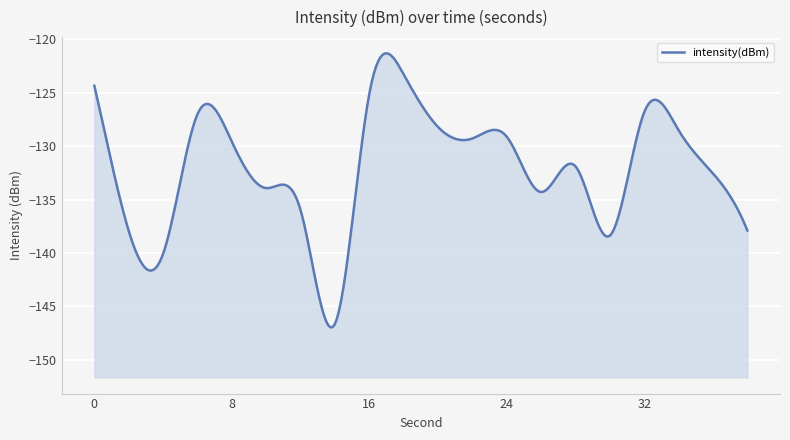

Rank the categories by value from highest to lowest.

18, 0, 16, 32, 6, 20, 34, 24, 22, 8, 28, 36, 10, 26, 12, 38, 2, 30, 4, 14